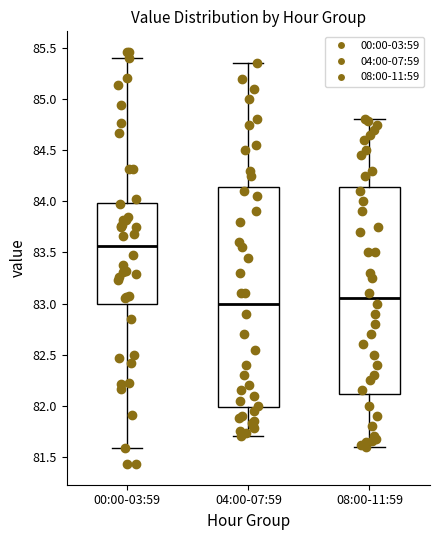

Reading left to right, transcribe this box plot: for each box, give where its median line is, the range the box spans, and where its two whiskers end, as read against the y-axis. The values are not printed on the chart, so give them approximately, as read against the axis.

00:00-03:59: median 83.55, box 83.00 to 84.00, whiskers 81.60 to 85.40
04:00-07:59: median 83.00, box 82.00 to 84.15, whiskers 81.70 to 85.35
08:00-11:59: median 83.05, box 82.10 to 84.15, whiskers 81.60 to 84.80